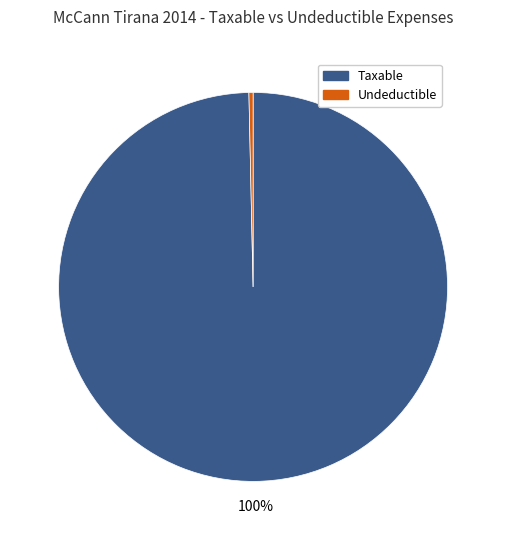

Do Undeductible and Taxable together represent more than half of the pie?

Yes